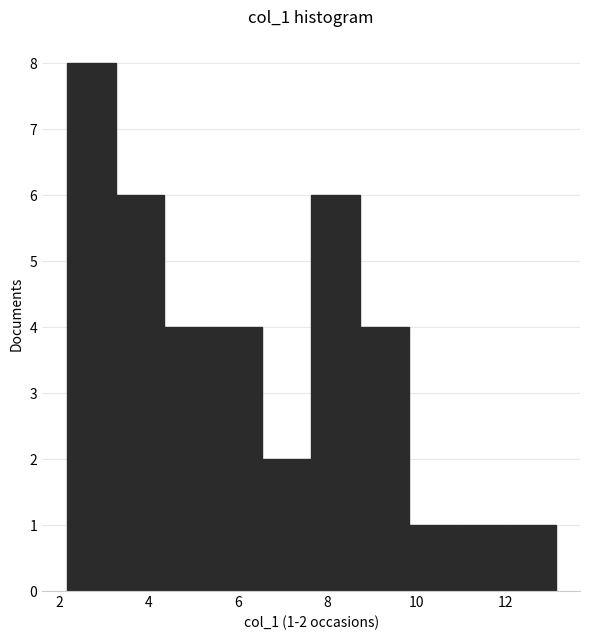

Which range on the x-axis has the tallest bar?

2.2 to 3.2